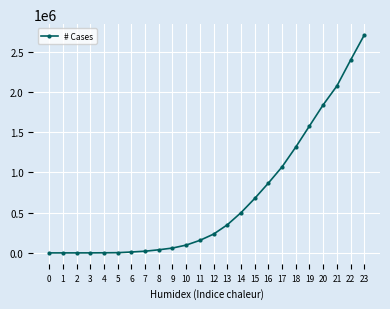

What is the difference between the maximum and minimum values?

2708876